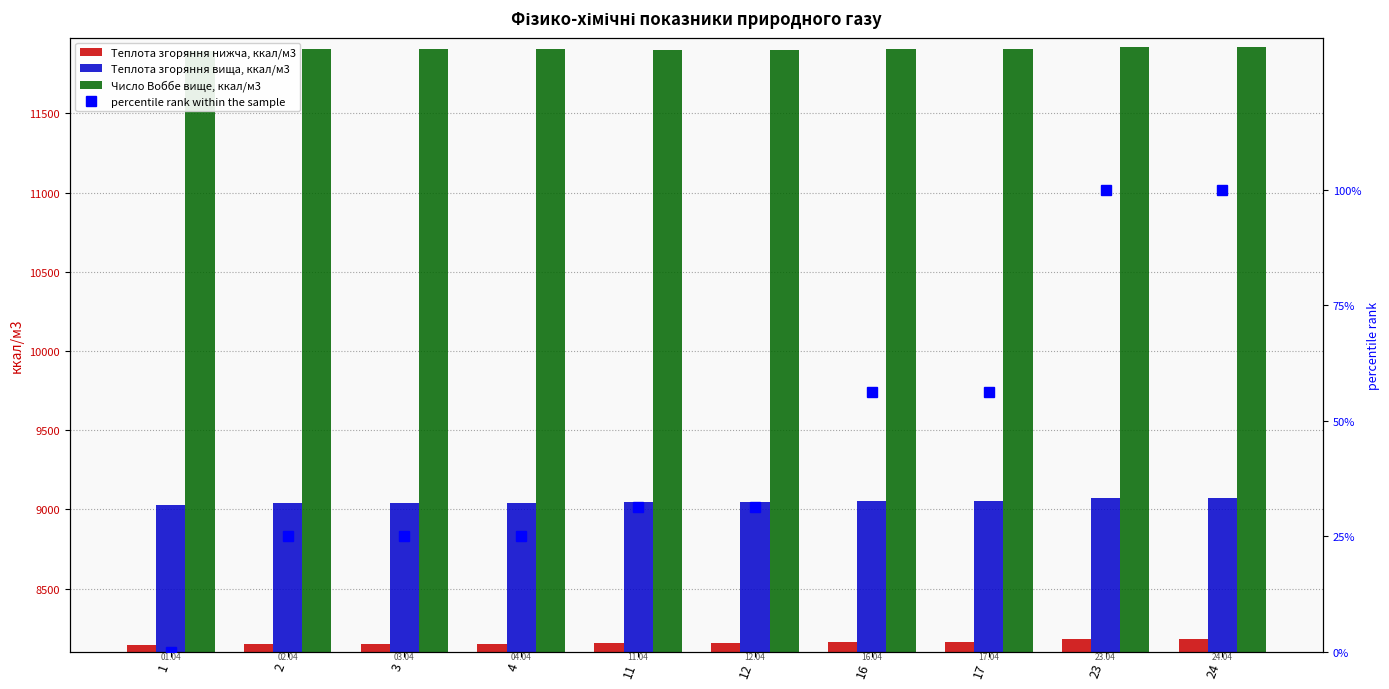

Reading left to right, extract all data points from this chart.

Теплота згоряння нижча, ккал/м3: 8142.3	8151.8	8151.8	8151.8	8154.2	8154.2	8163.8	8163.8	8180.5	8180.5
Теплота згоряння вища, ккал/м3: 9028.4	9042.7	9042.7	9042.7	9045.1	9045.1	9054.6	9054.6	9071.4	9071.4
Число Воббе вище, ккал/м3: 11894.5	11904.1	11904.1	11904.1	11901.7	11901.7	11908.9	11908.9	11918.4	11918.4
percentile rank within the sample: 0.0	25.0	25.0	25.0	31.2	31.2	56.3	56.3	100.0	100.0